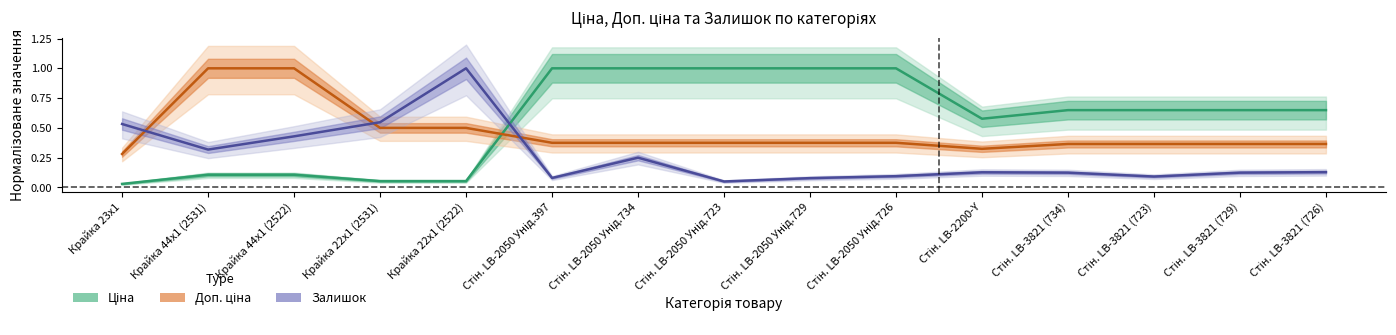

At Стін. LB-2050 Унід.729, list the series in order from largest to smallest.

Ціна, Доп. ціна, Залишок